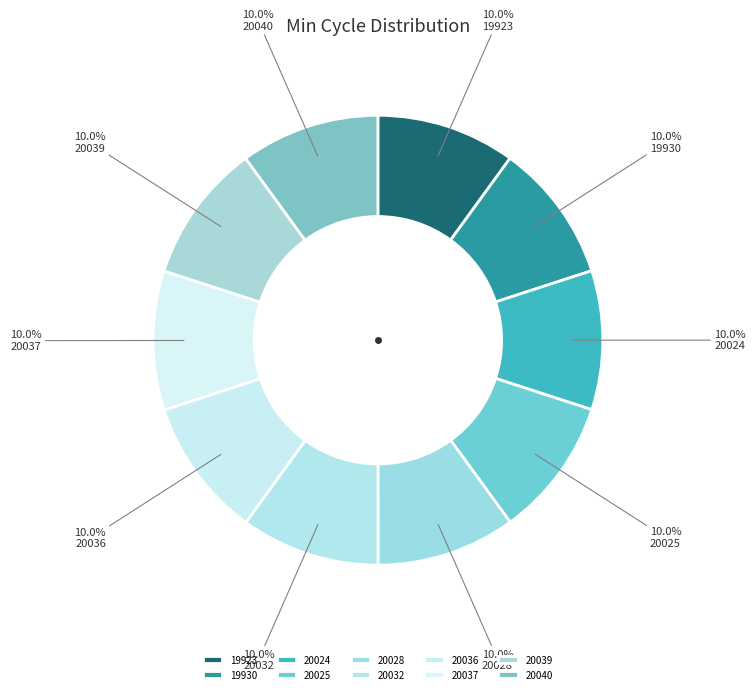

To the nearest percent, what is the average slice percentage?

10%